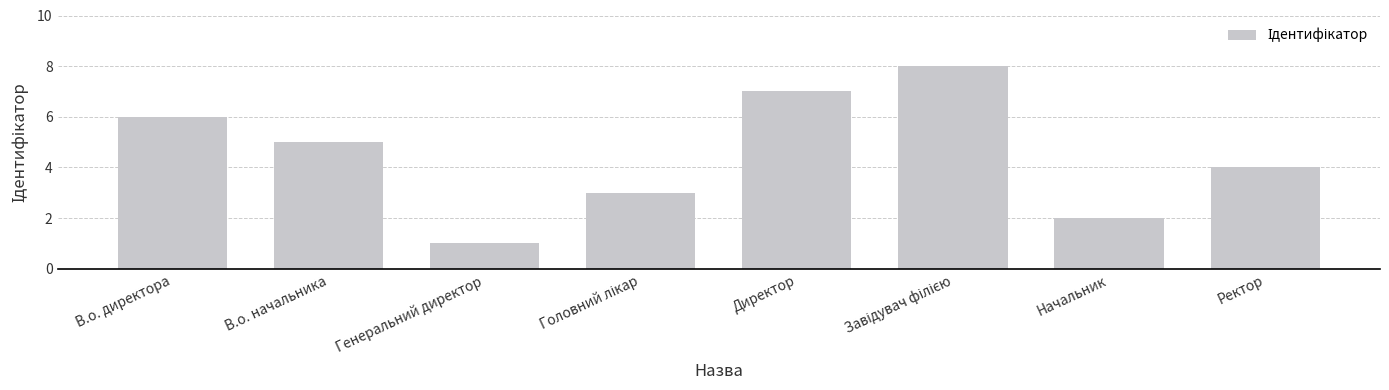

Which has a higher value, Генеральний директор or Начальник?

Начальник